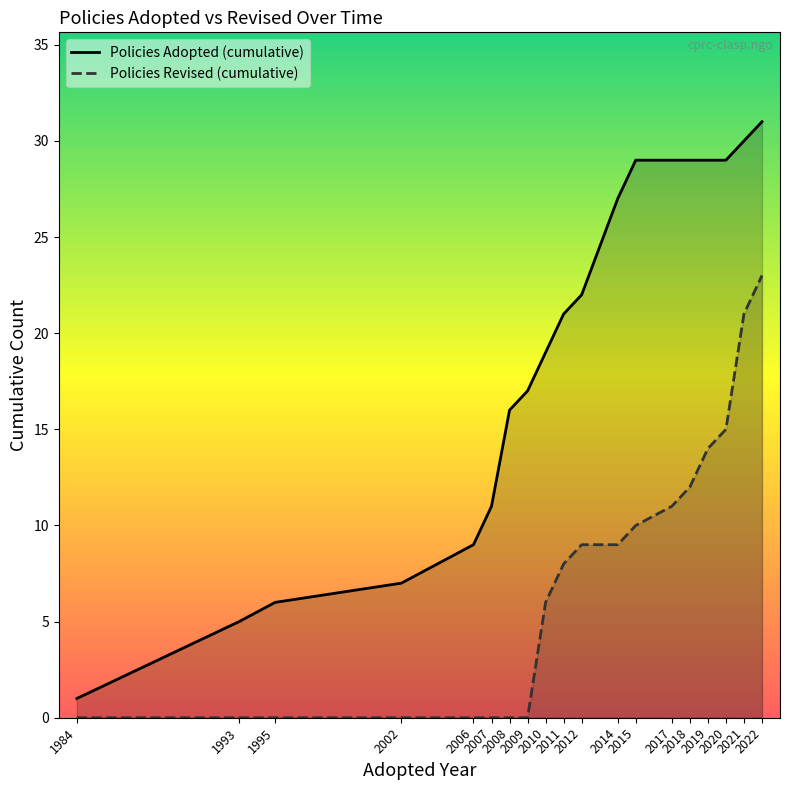

True or false: Policies Adopted (cumulative) and Policies Revised (cumulative) intersect in this chart.

False